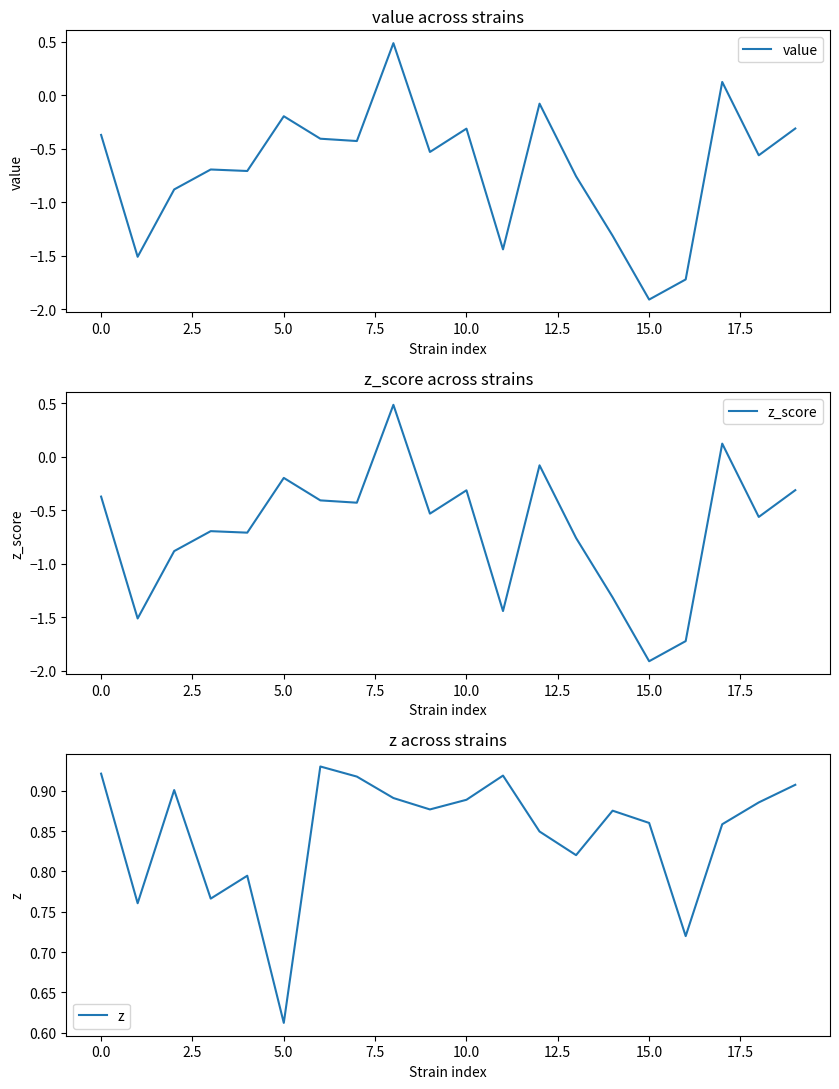

How many interior local peaks does the value series have?

6